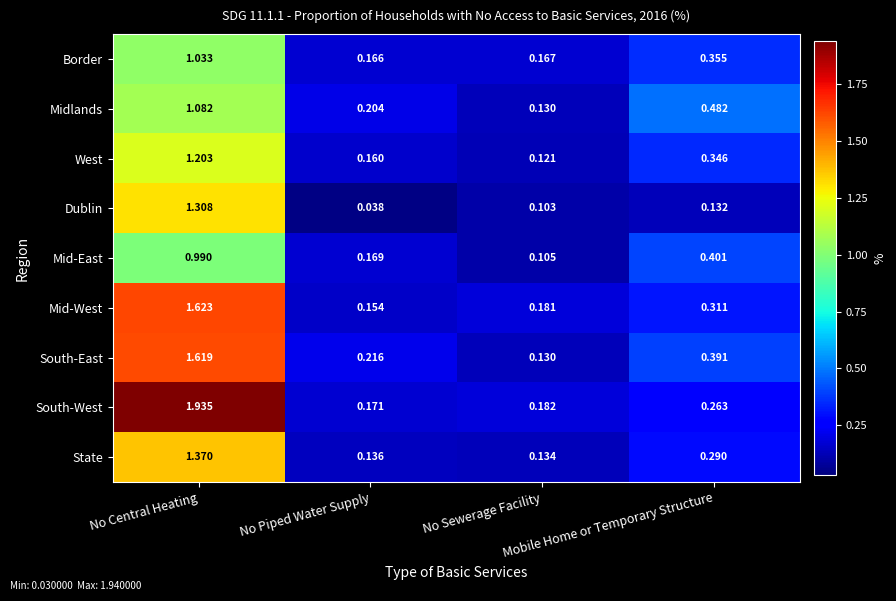

List the series in order of their peak value, lowest first.

Mid-East, Border, Midlands, West, Dublin, State, South-East, Mid-West, South-West